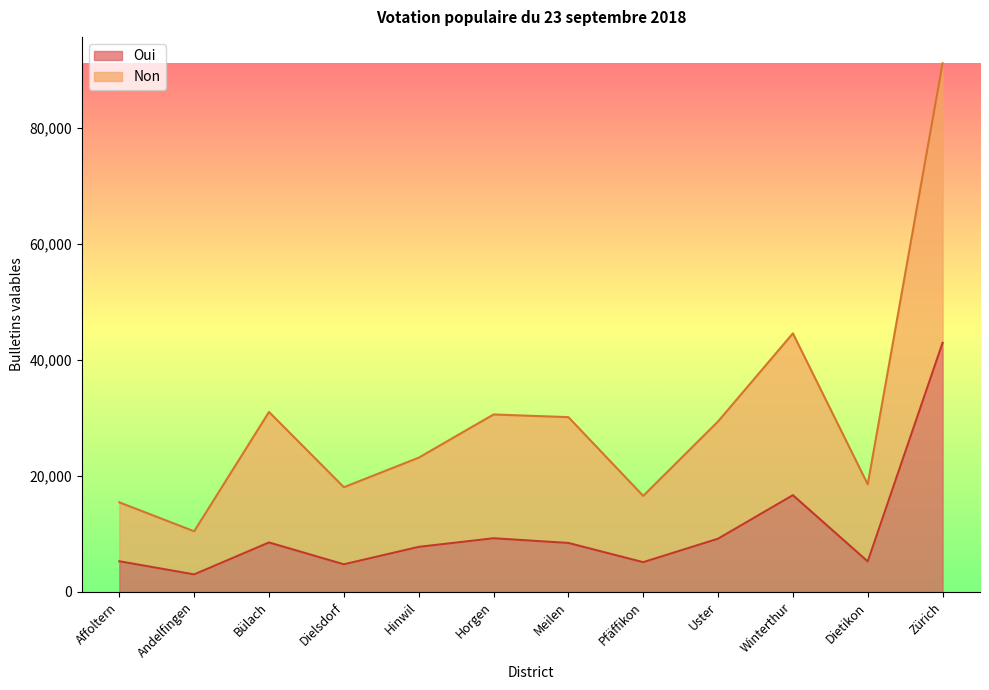

At which category is the sum across all series the highest?

Zürich